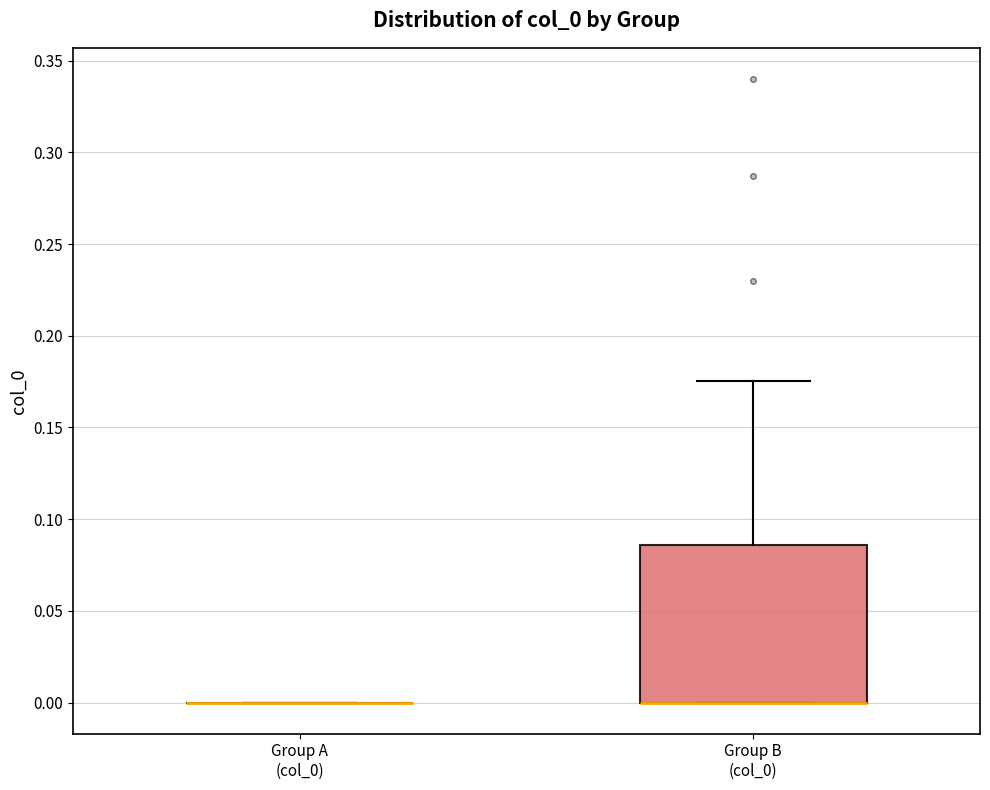

Comparing the boxes themselves (not the whiskers), which one is the tallest?

Group B (col_0)